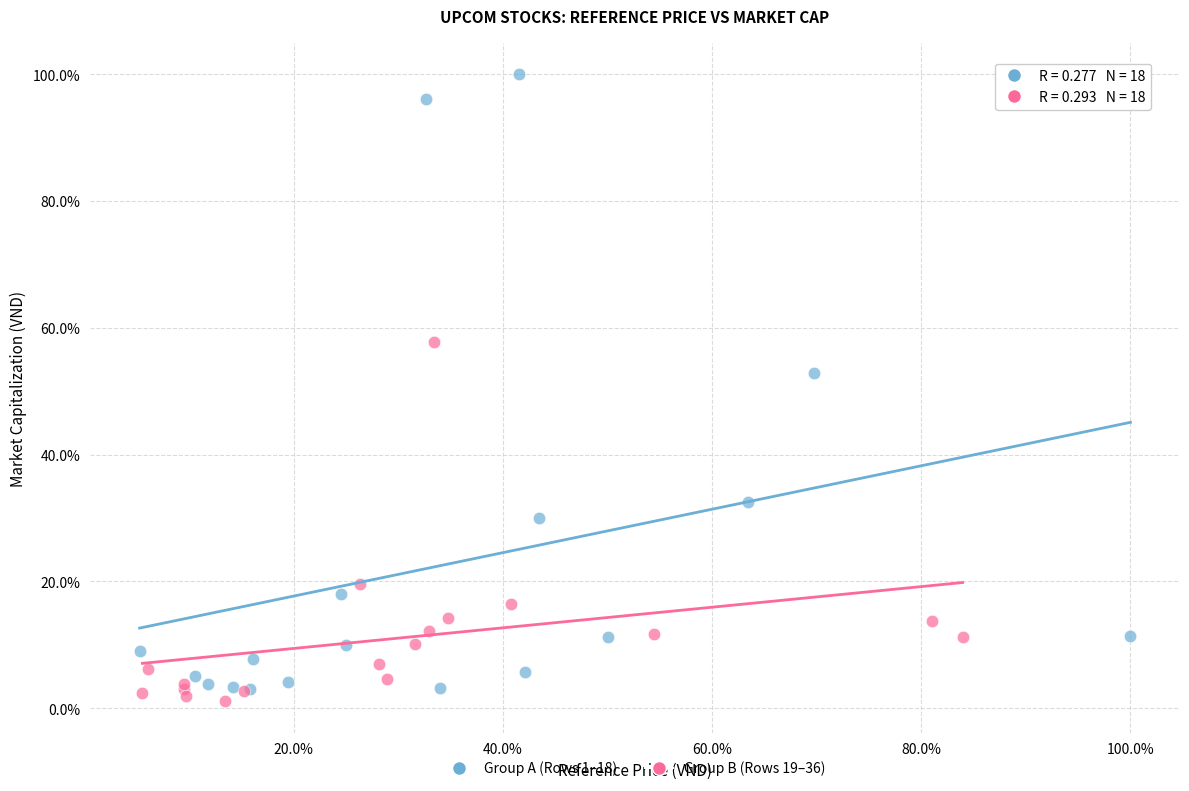

Which series contains the highest Y value?

Group A (Rows 1–18)